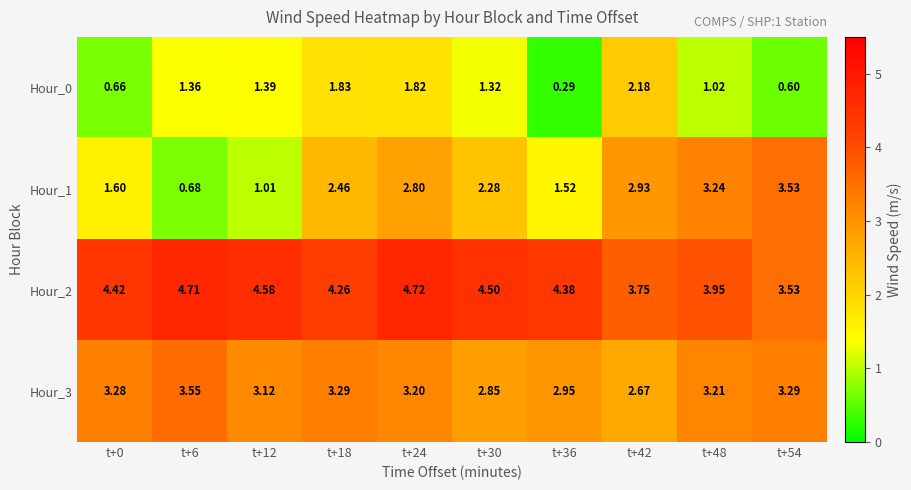

Is the value of Hour_1 at t+12 greater than the value of Hour_3 at t+12?

No